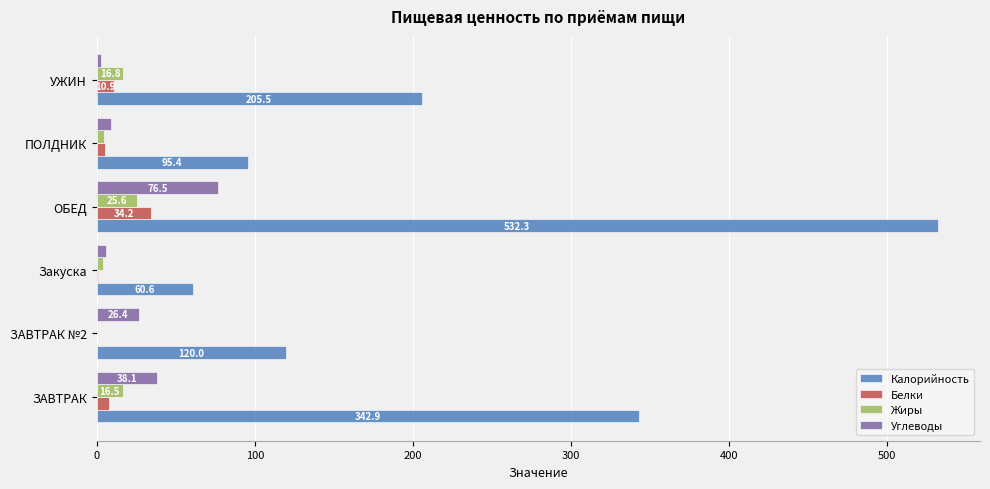

What is the sum of all Жиры values?

67.3